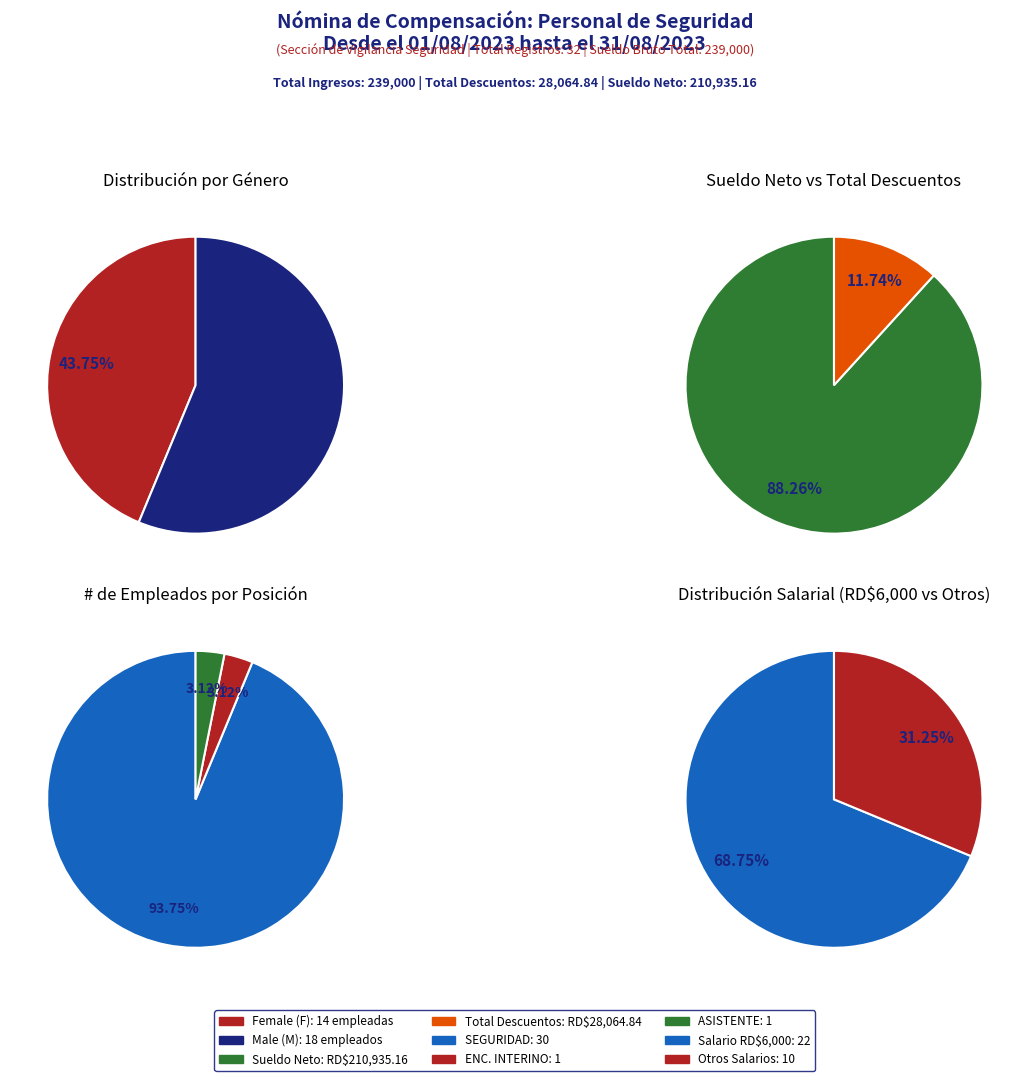

To the nearest percent, what is the difference between the largest and smallest slice percentages?

12%